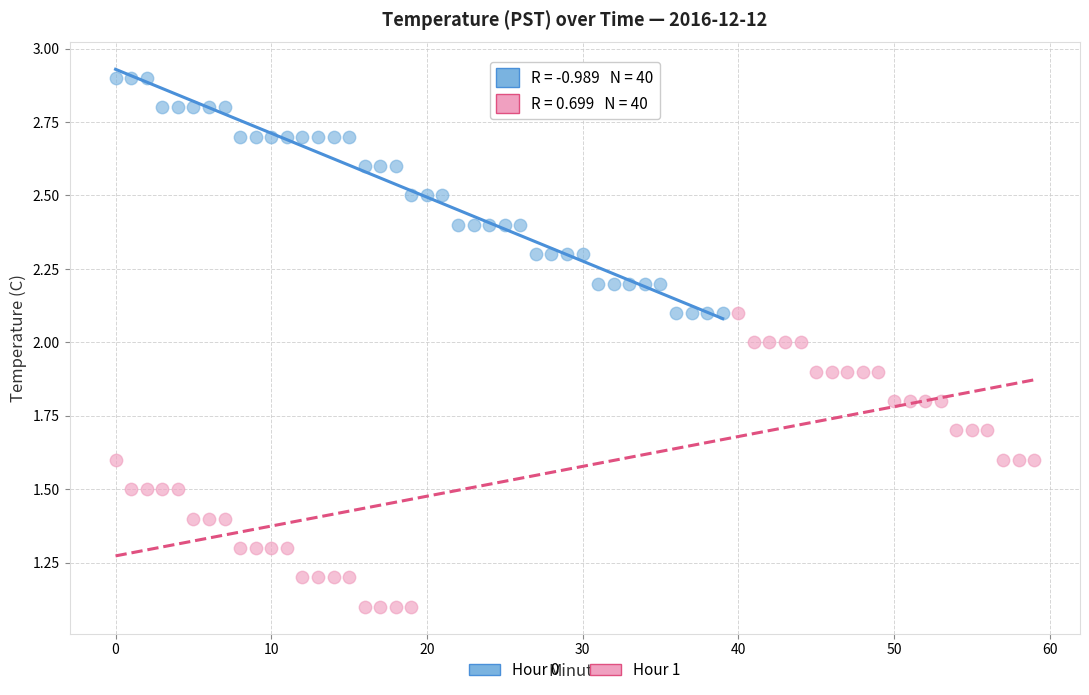

Which series contains the lowest Y value?

Hour 1